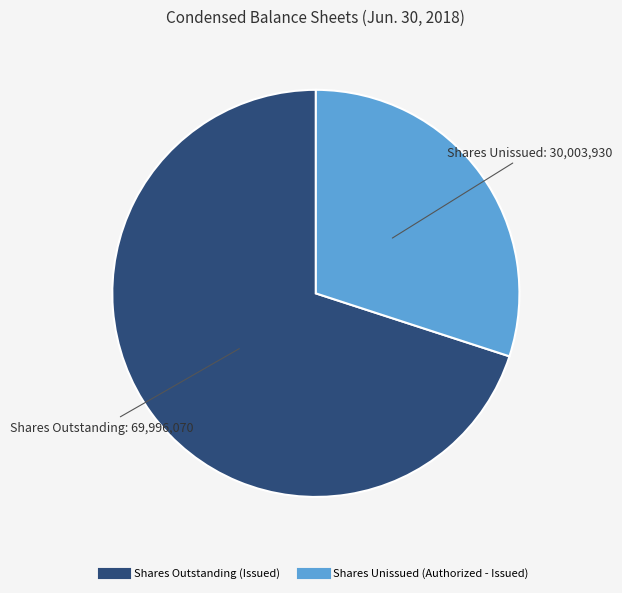

Does any single category account for the majority?

Yes